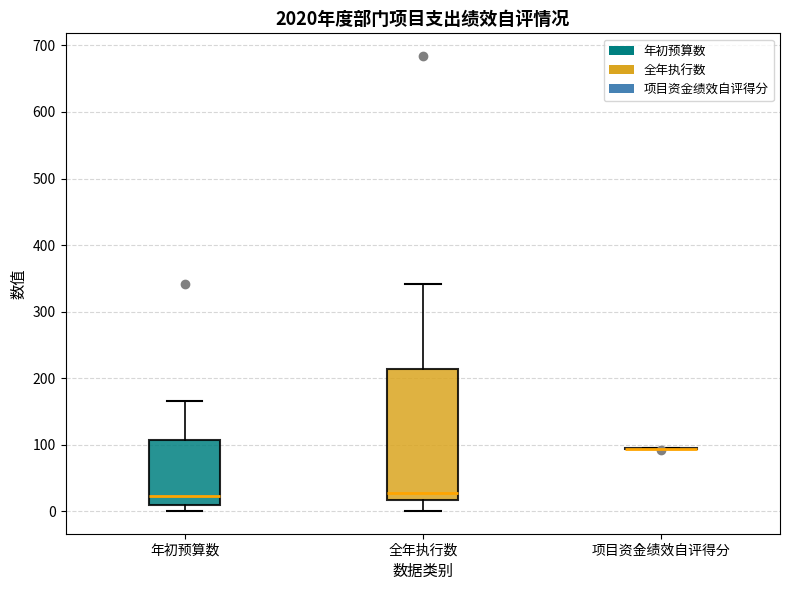

Comparing the boxes themselves (not the whiskers), which one is the tallest?

全年执行数